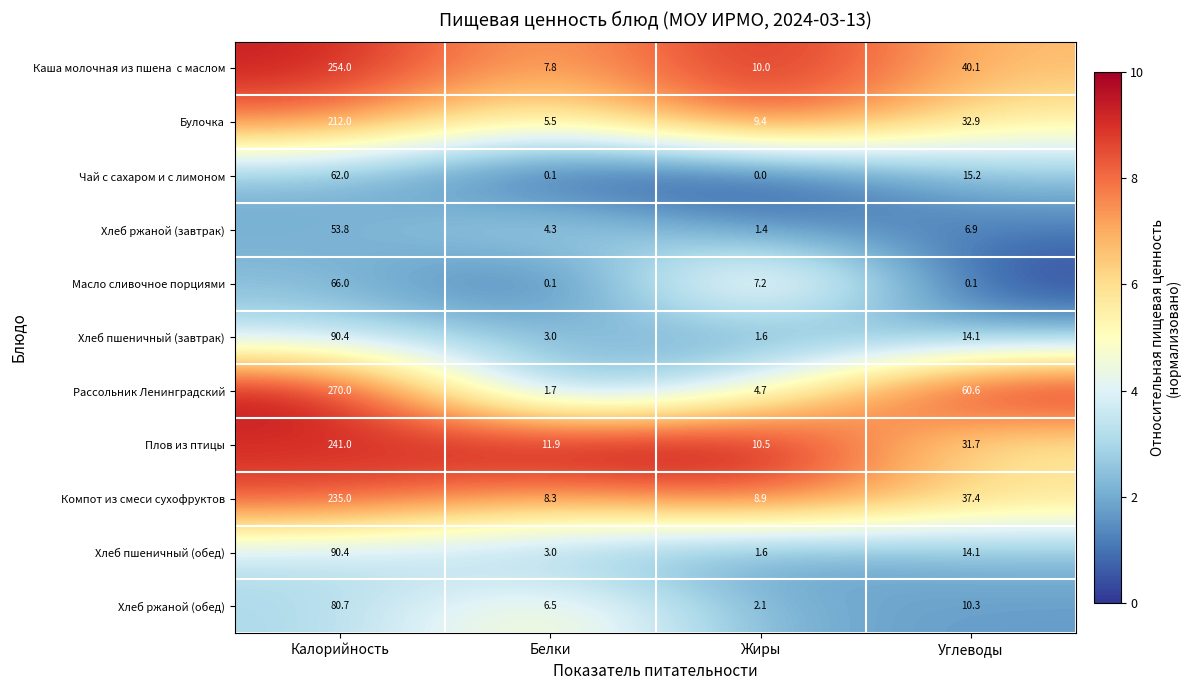

Rank the categories by Рассольник Ленинградский value from lowest to highest.

Белки, Жиры, Углеводы, Калорийность